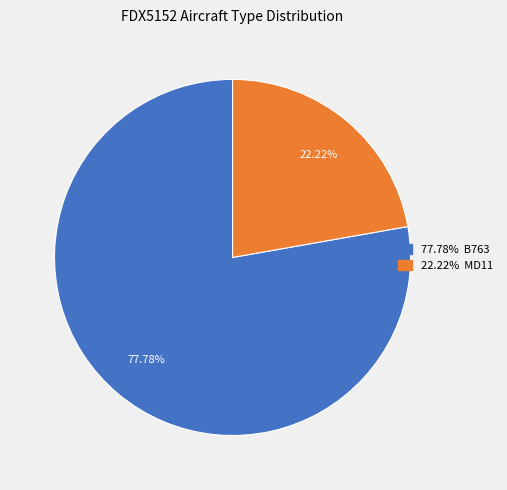

Is there any slice that represents more than half of the pie?

Yes